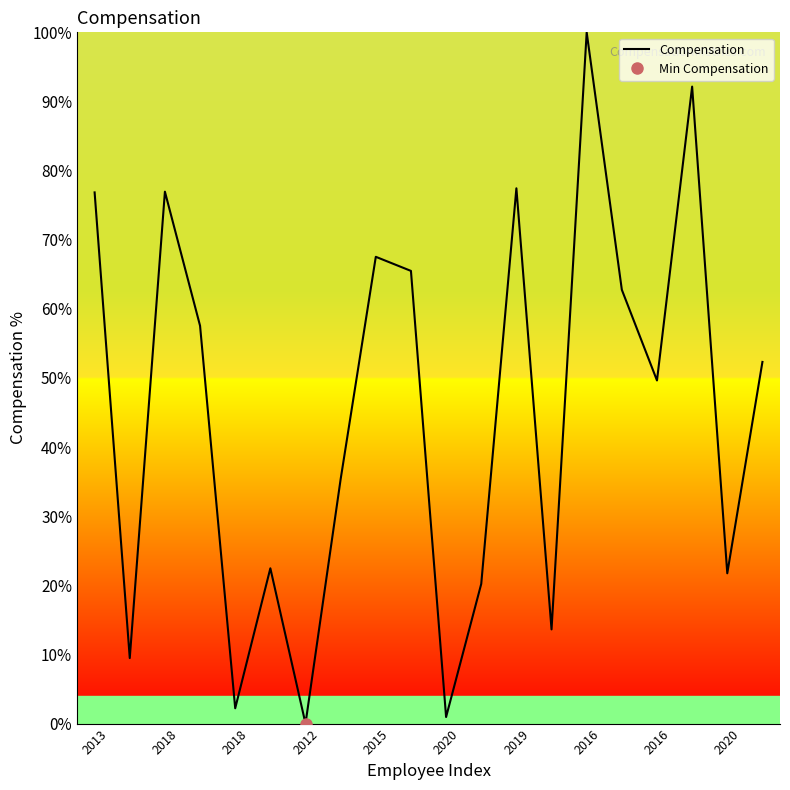

How many data points are above 52?

10